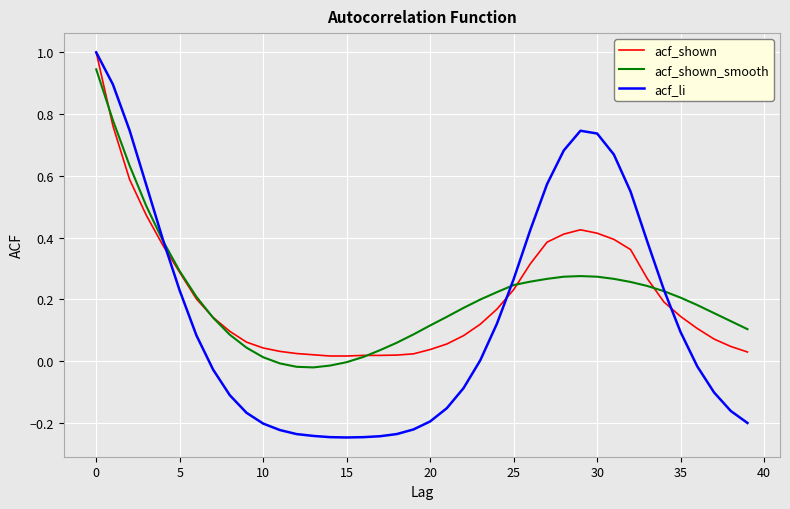

How many lines are shown in the chart?

3